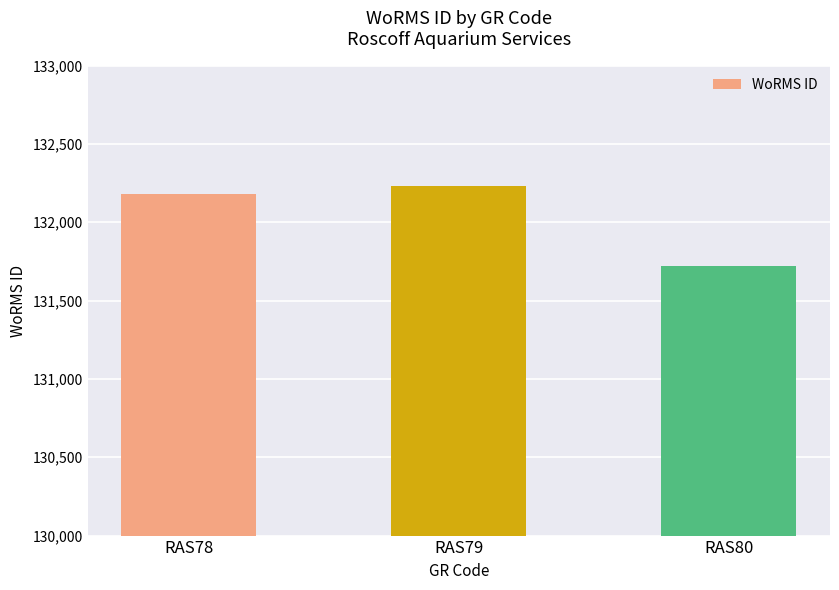

What is the maximum value shown in the chart?

132233